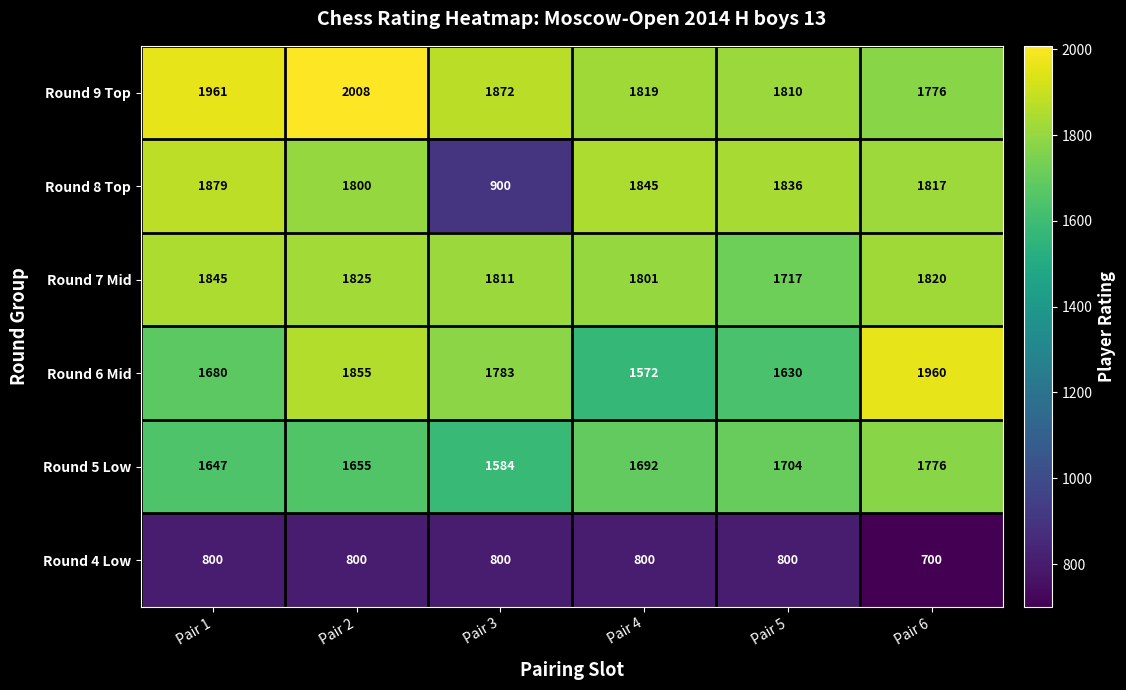

Rank the categories by Round 6 Mid value from lowest to highest.

Pair 4, Pair 5, Pair 1, Pair 3, Pair 2, Pair 6